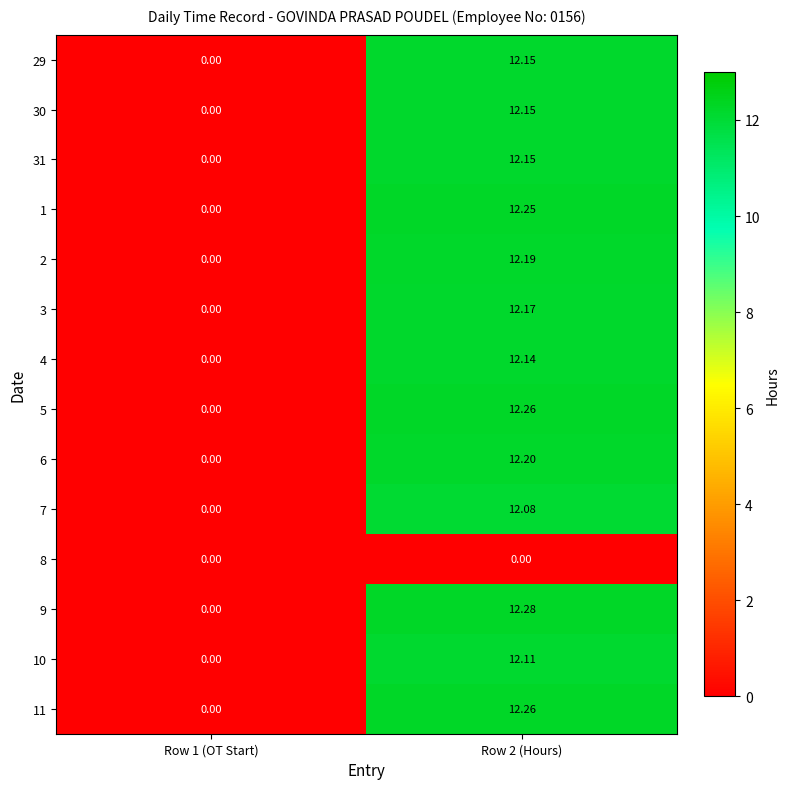

Between Row 1 (OT Start) and Row 2 (Hours), which series saw the biggest shift?

9